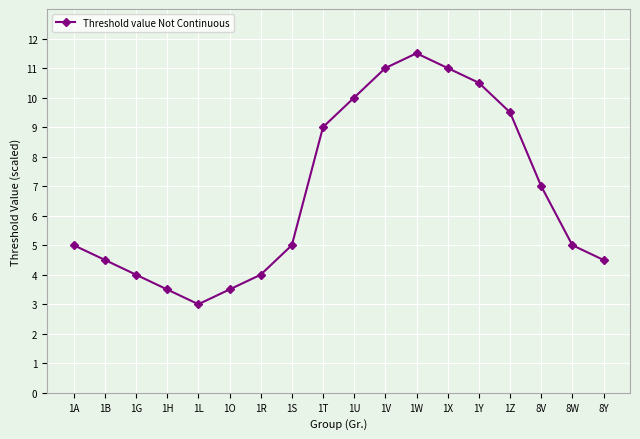

Is it true that the value at 8V is 7.0?

True